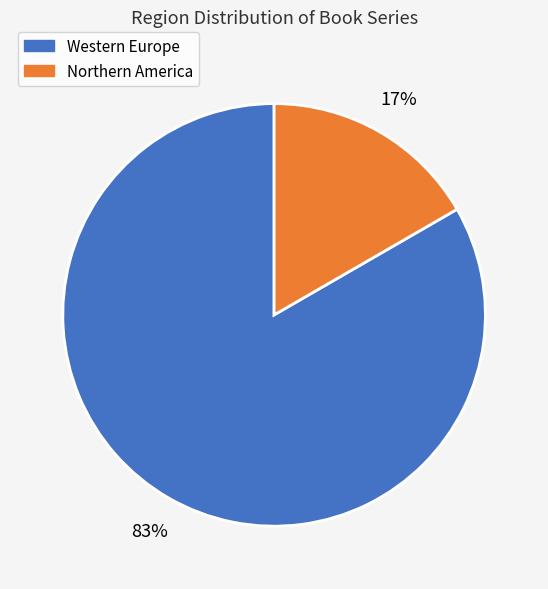

What percentage is the Western Europe slice, to the nearest percent?

83%